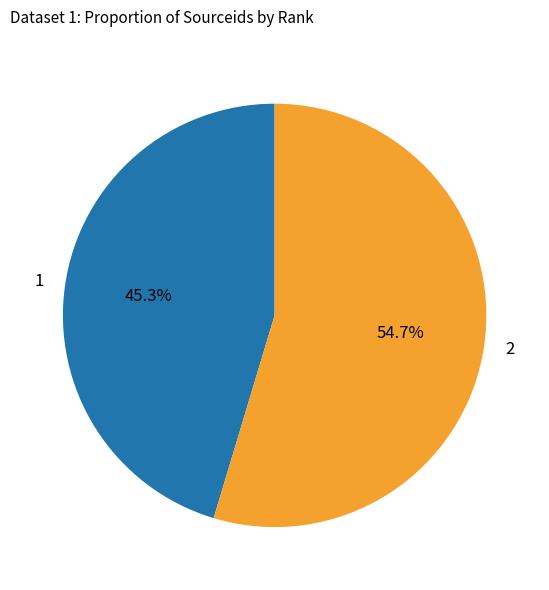

Is it true that 1 is 34% of the pie?

False